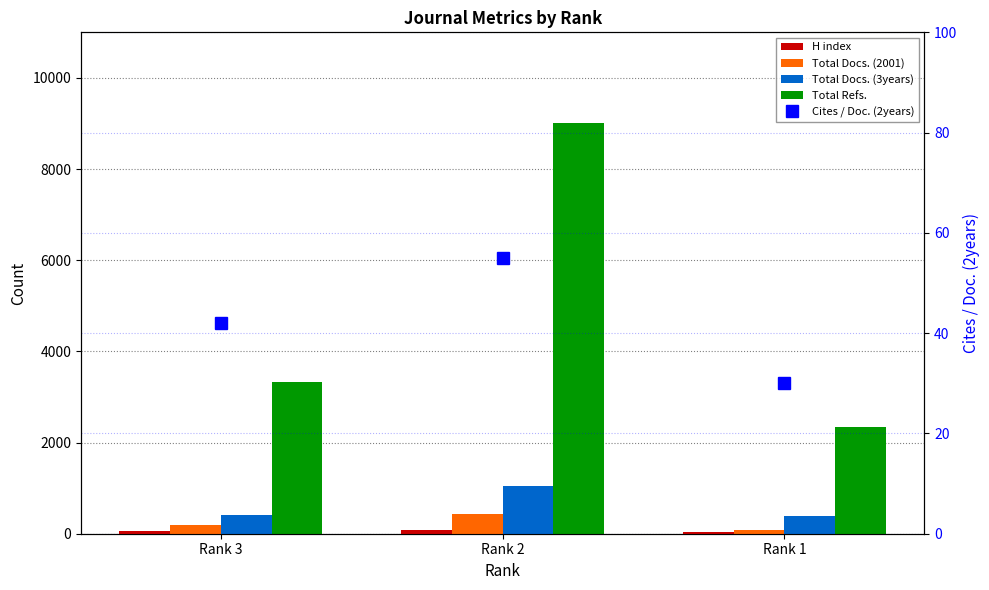

What is the lowest value of the Total Docs. (2001) series?

77